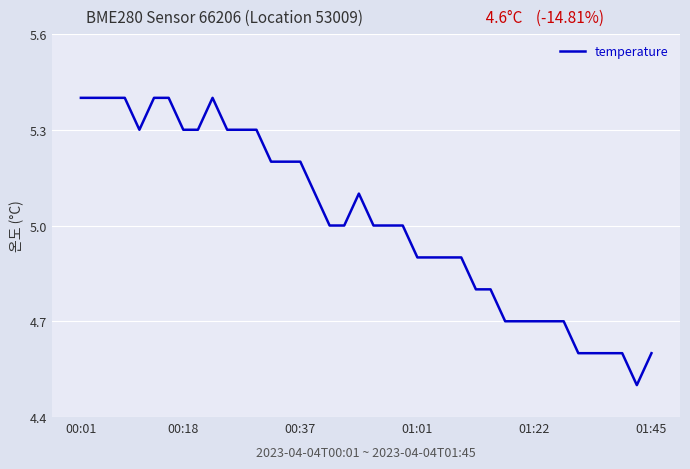

Does the chart display data point markers on the line(s)?

No